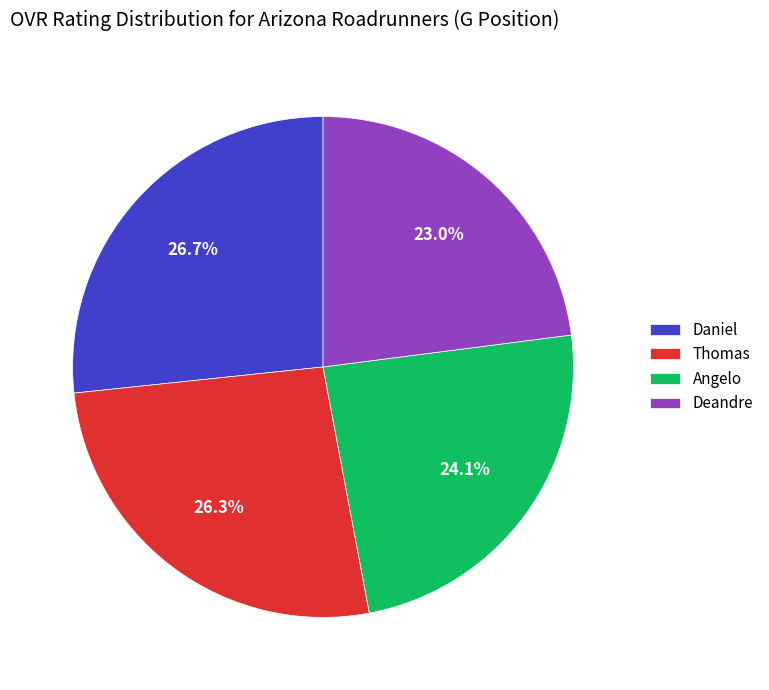

How many slices are in this pie chart?

4